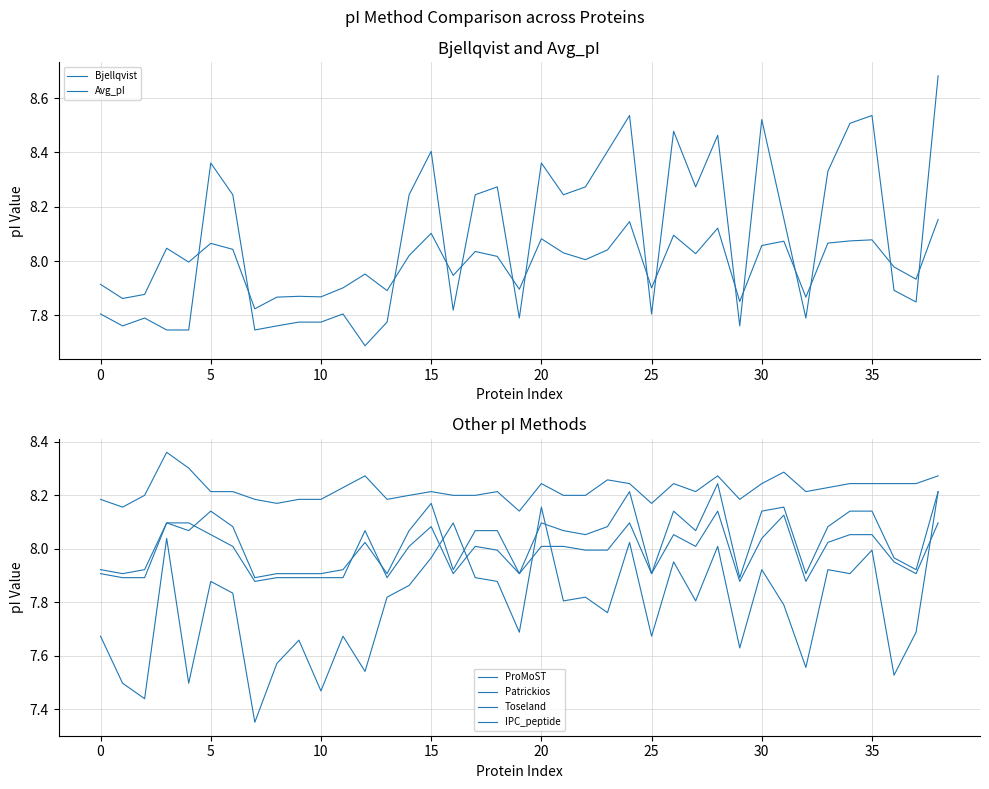

Count the number of data series in this chart.

6